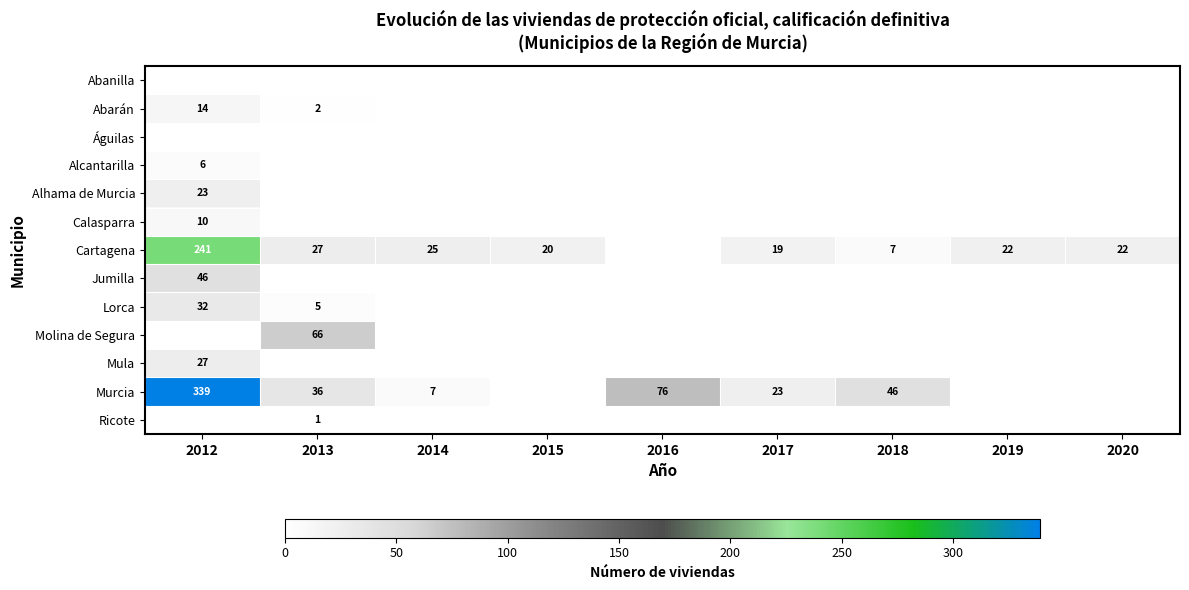

Is the value of Murcia at 2012 greater than the value of Cartagena at 2015?

Yes